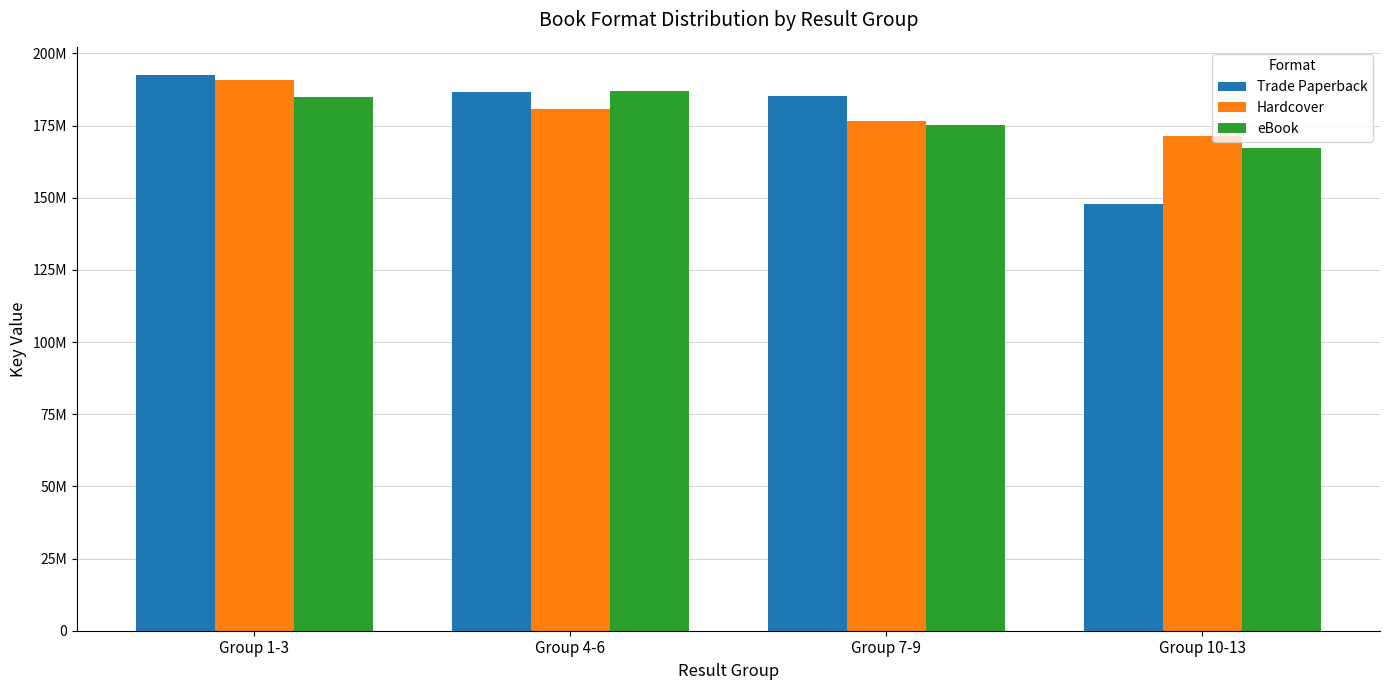

Rank the series at Group 1-3 from highest to lowest value.

Trade Paperback, Hardcover, eBook